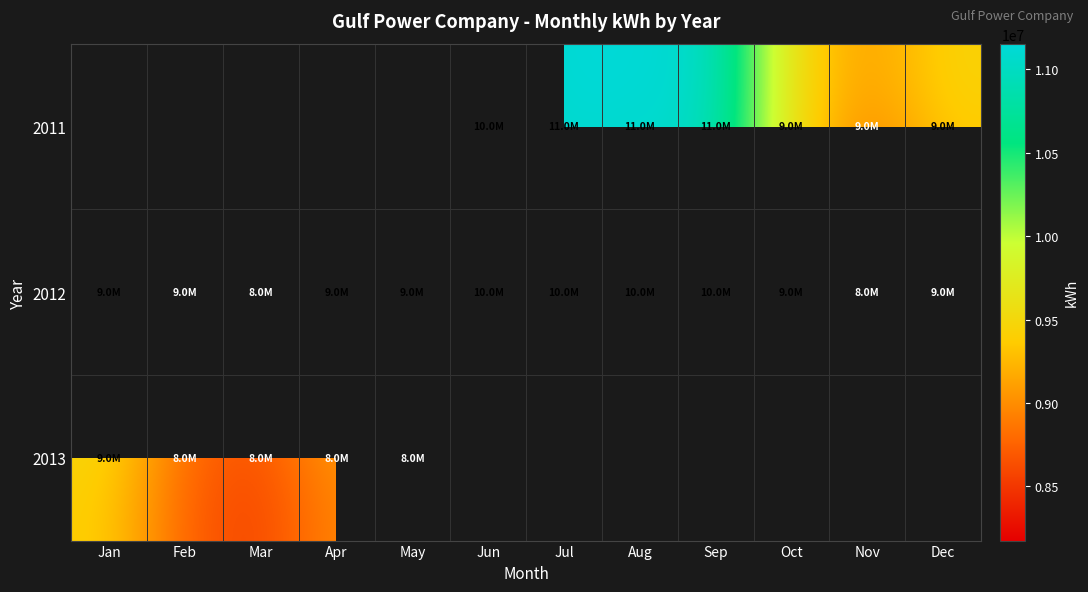

What is the greatest value displayed?

11154740.0